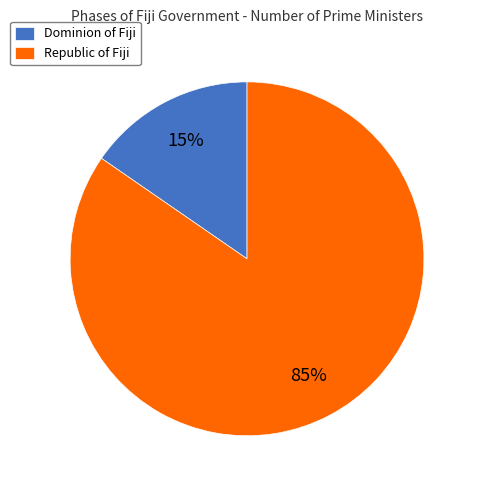

What is the largest slice in the pie chart?

Republic of Fiji